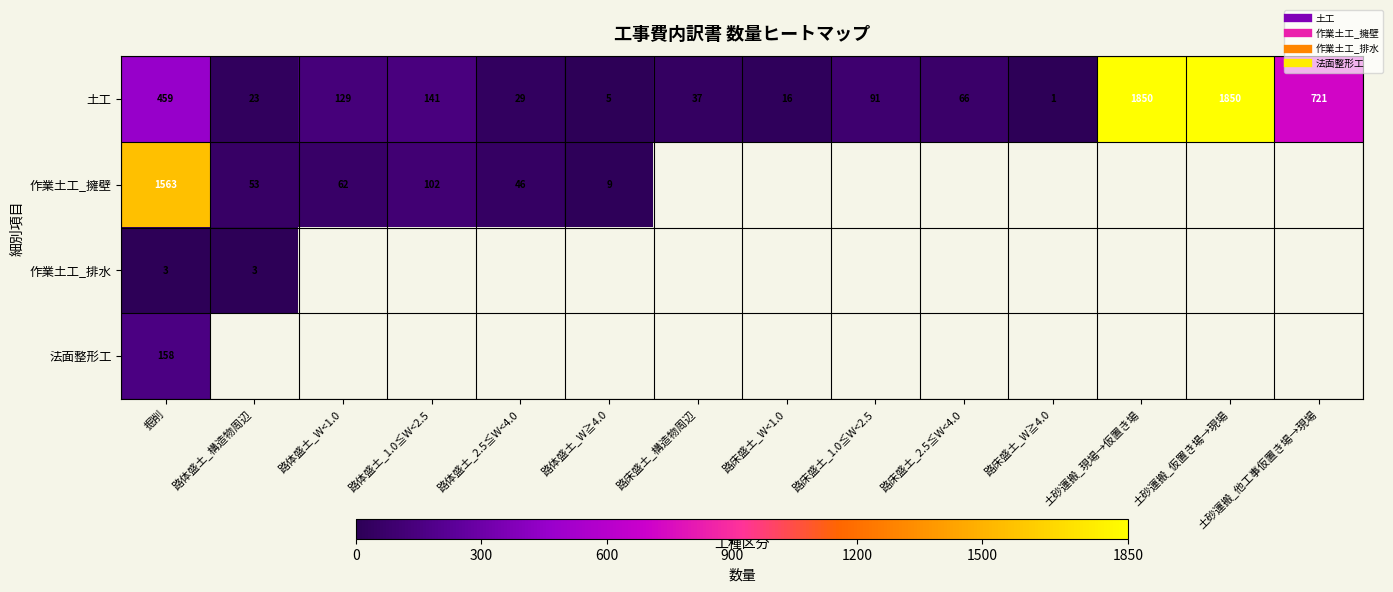

Rank the categories by 土工 value from highest to lowest.

土砂運搬_現場→仮置き場, 土砂運搬_仮置き場→現場, 土砂運搬_他工事仮置き場→現場, 掘削, 路体盛土_1.0≦W<2.5, 路体盛土_W<1.0, 路床盛土_1.0≦W<2.5, 路床盛土_2.5≦W<4.0, 路床盛土_構造物周辺, 路体盛土_2.5≦W<4.0, 路体盛土_構造物周辺, 路床盛土_W<1.0, 路体盛土_W≧4.0, 路床盛土_W≧4.0